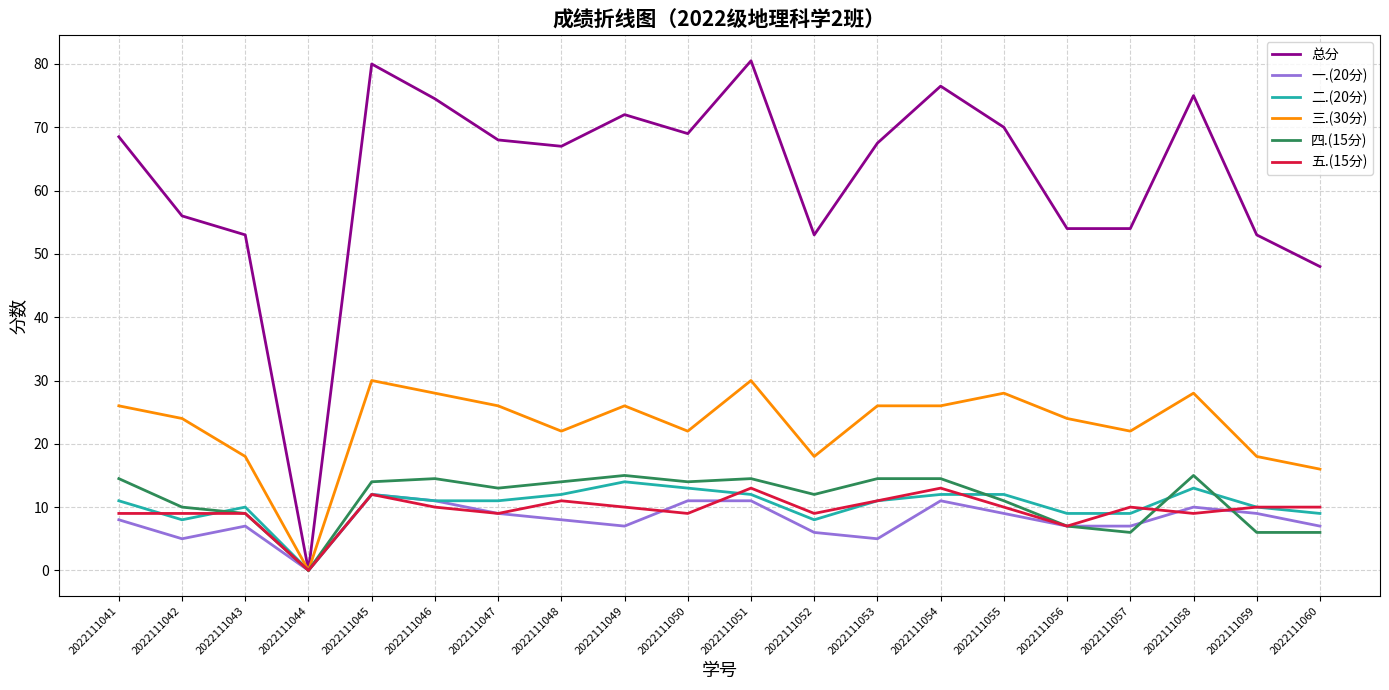

Which series has the widest spread of values?

总分